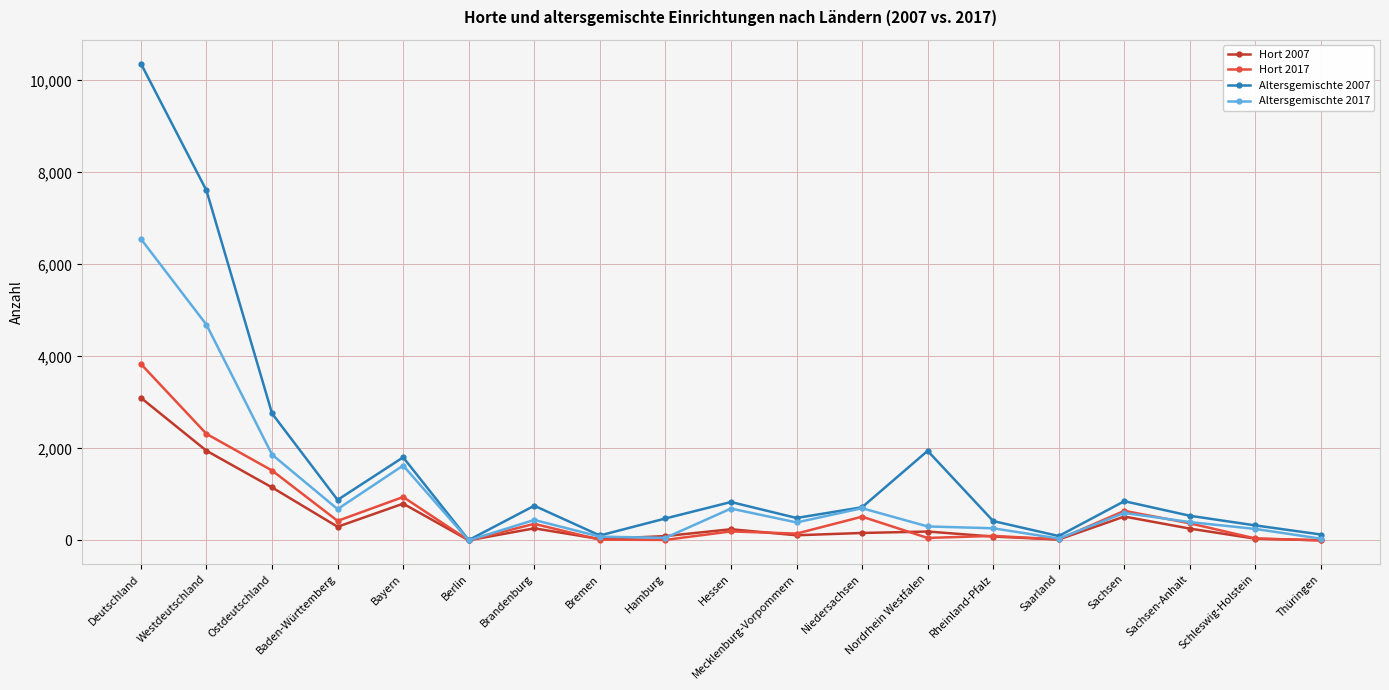

What are all the series names shown in the legend?

Hort 2007, Hort 2017, Altersgemischte 2007, Altersgemischte 2017